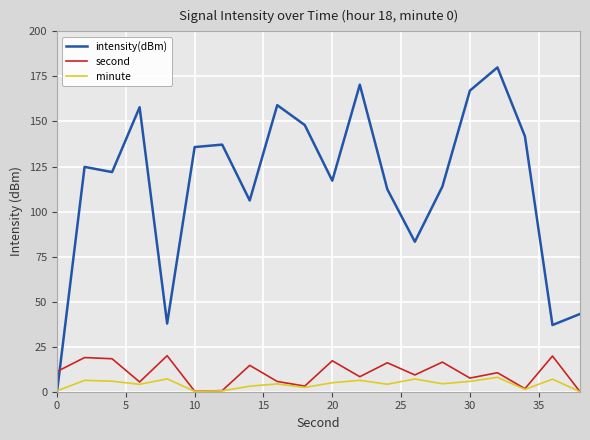

List the series in order of their peak value, highest first.

intensity(dBm), second, minute